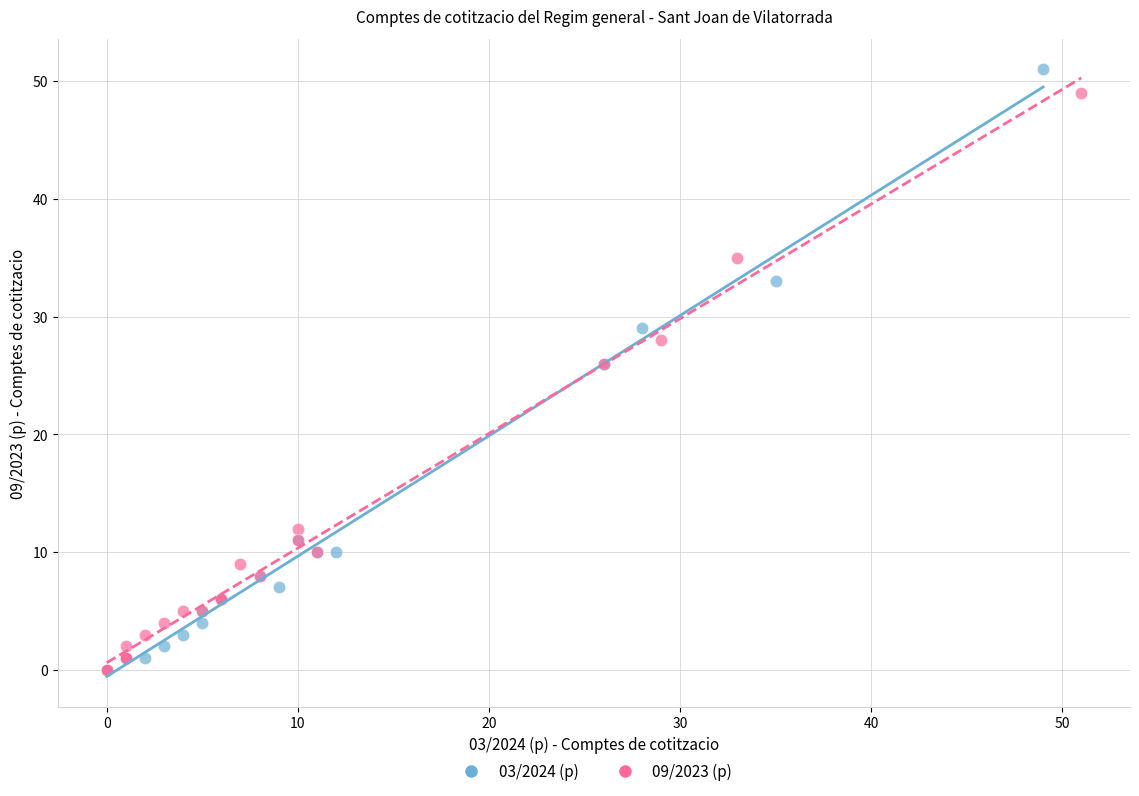

Which series contains the highest Y value?

03/2024 (p)